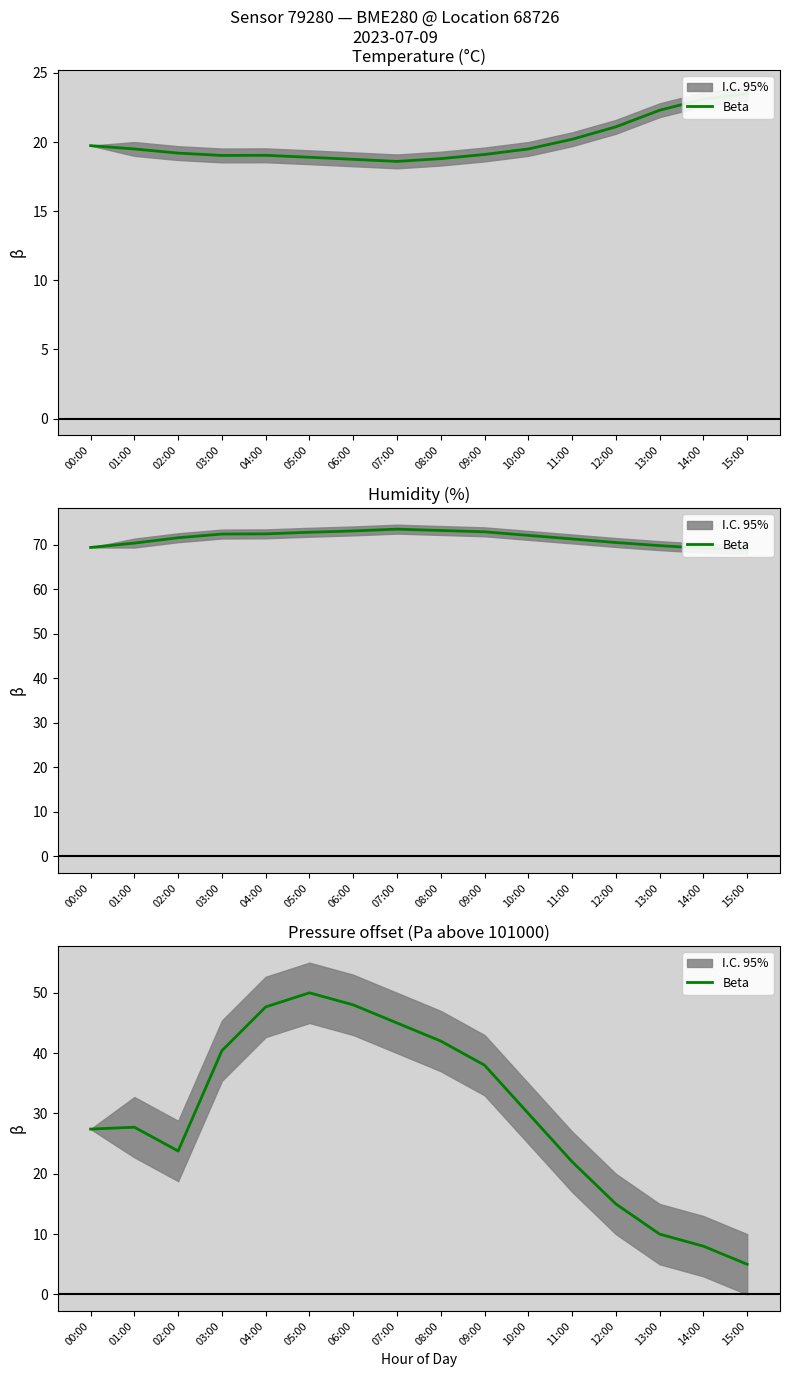

Reading left to right, transcribe all the data shown in this chart.

00:00=27.4	01:00=27.7	02:00=23.8	03:00=40.4	04:00=47.7	05:00=50.0	06:00=48.0	07:00=45.0	08:00=42.0	09:00=38.0	10:00=30.0	11:00=22.0	12:00=15.0	13:00=10.0	14:00=8.0	15:00=5.0